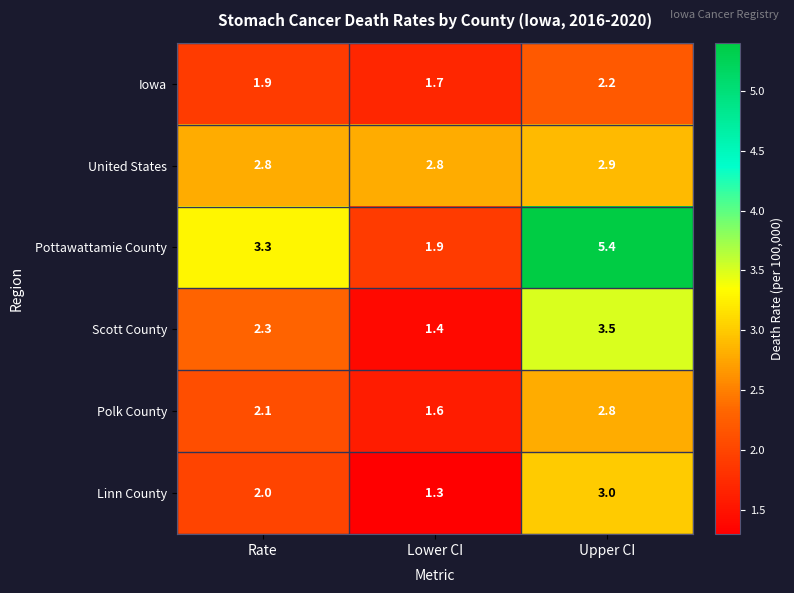

At which category is the sum across all series the highest?

Upper CI